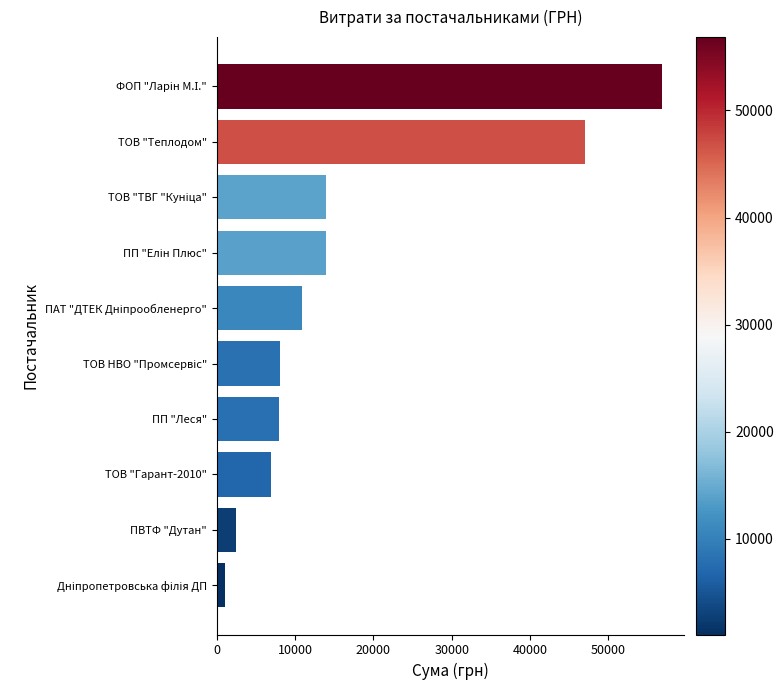

What is the average value?

16914.1